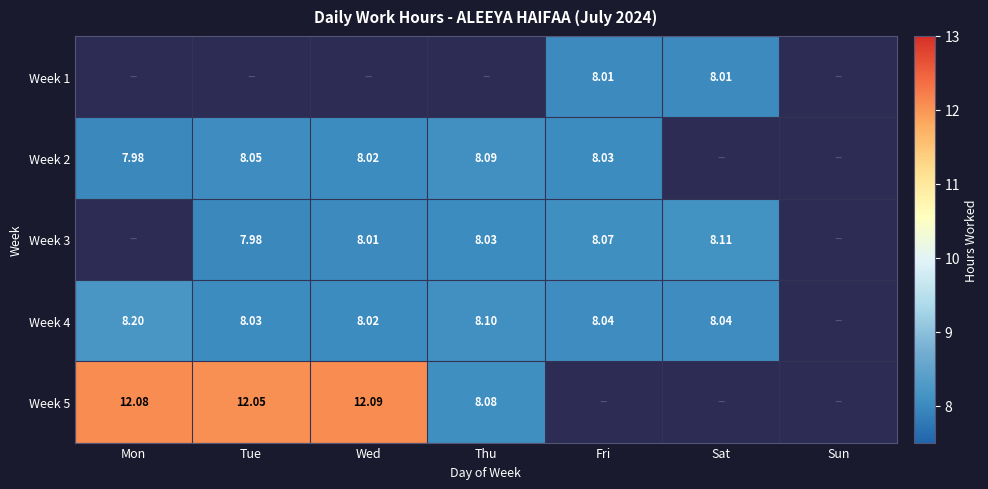

What is the greatest value displayed?

12.1